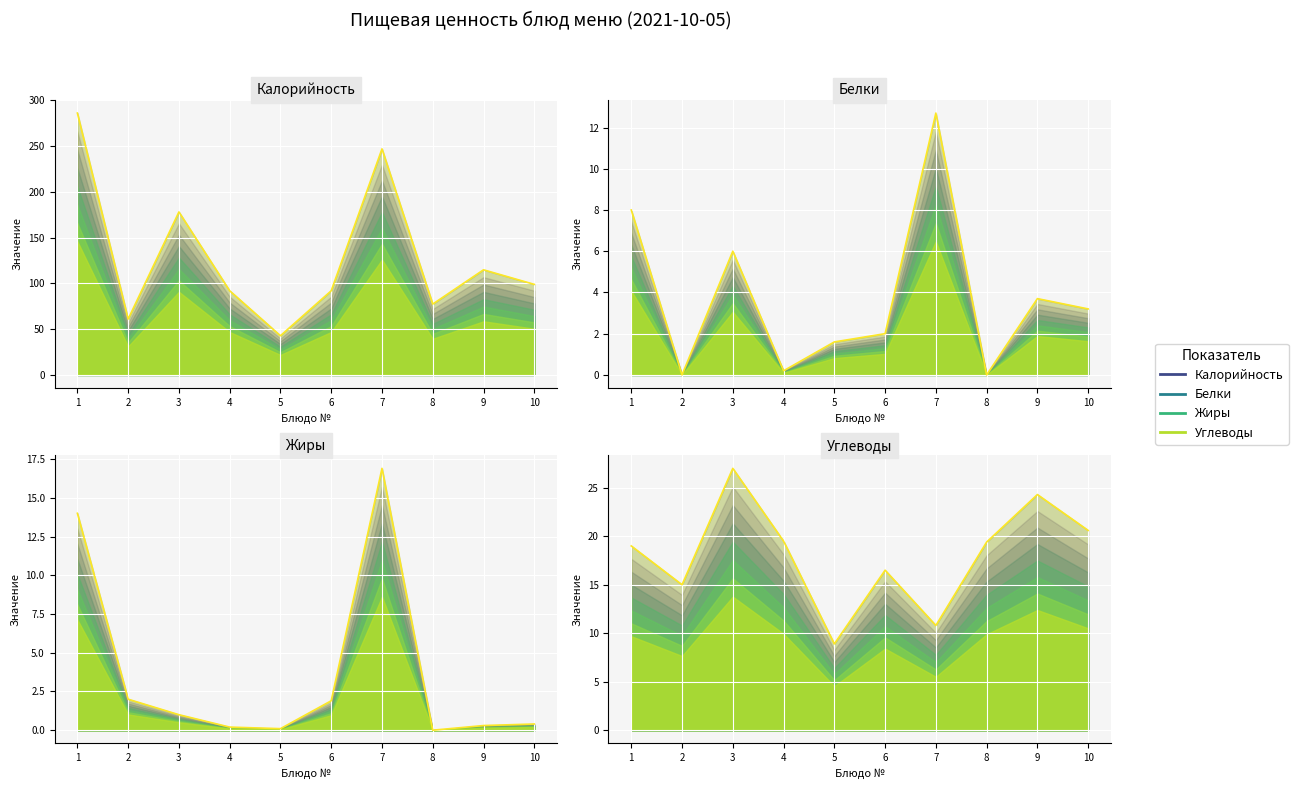

At which label does Белки reach its peak?

7